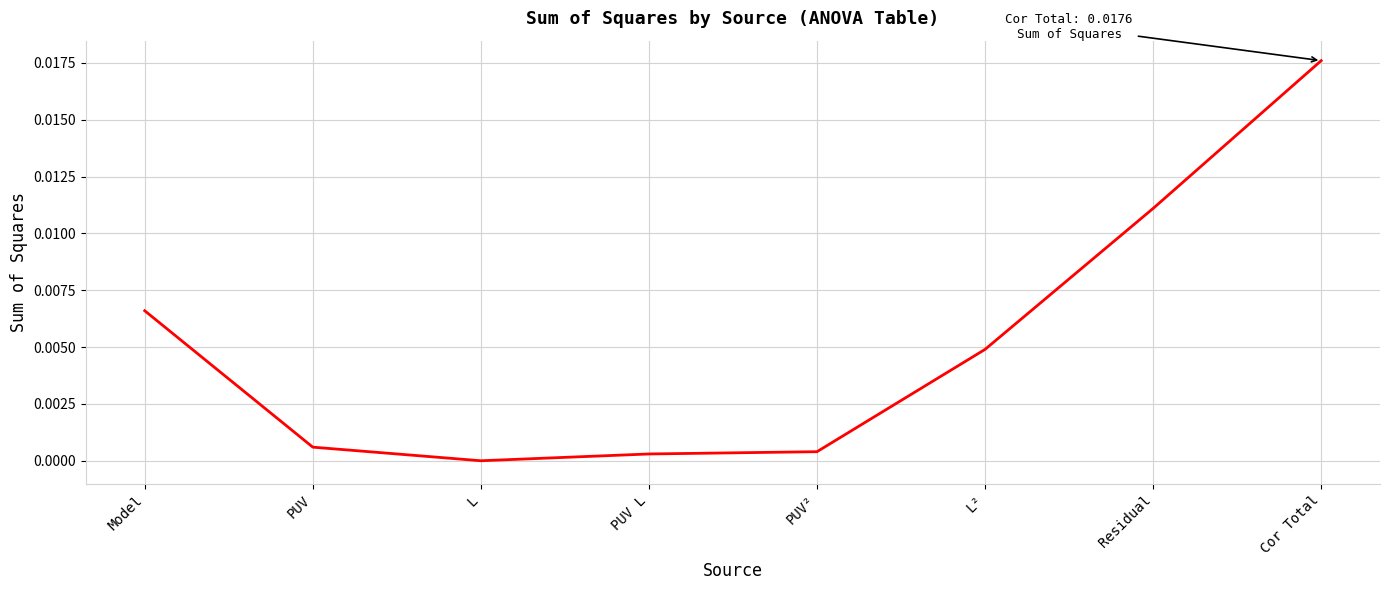

The value at PUV L is 0.0. True or false?

True